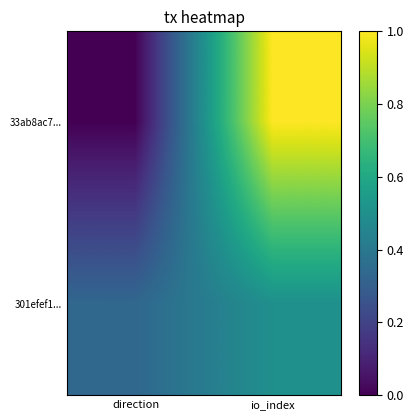

Between direction and io_index, which series saw the biggest shift?

33ab8ac7...